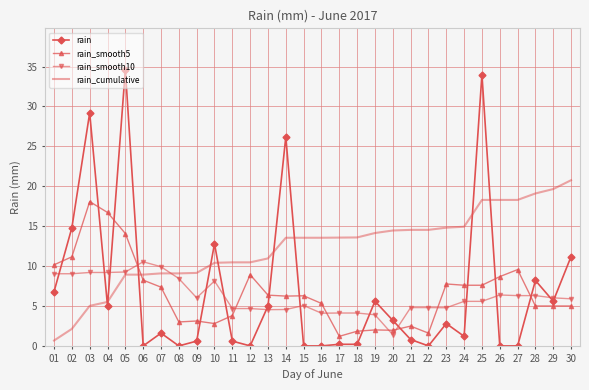

What is the average value of the rain_smooth10 series?

6.2